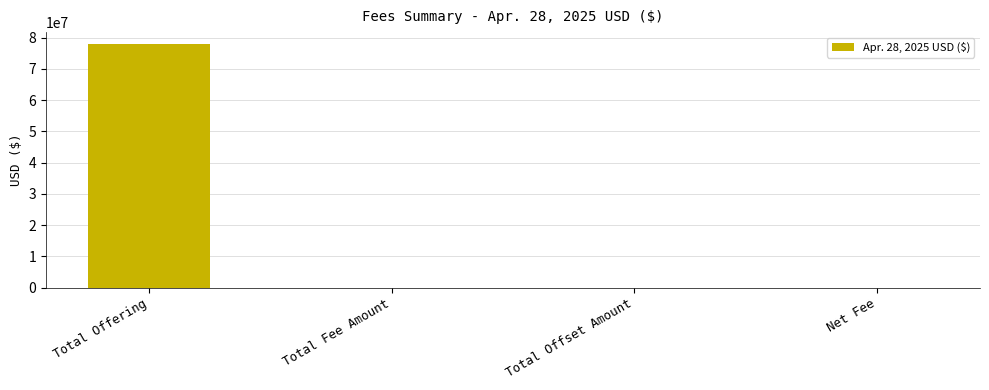

Read the value at Total Offering.

77860000.0